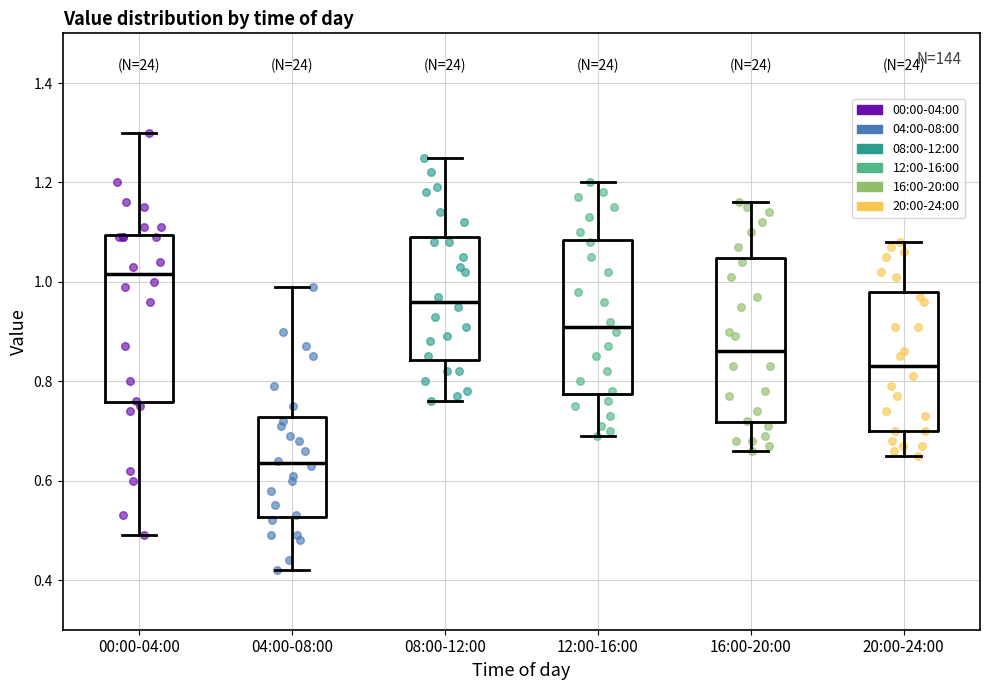

Which box has the lowest median line?

04:00-08:00